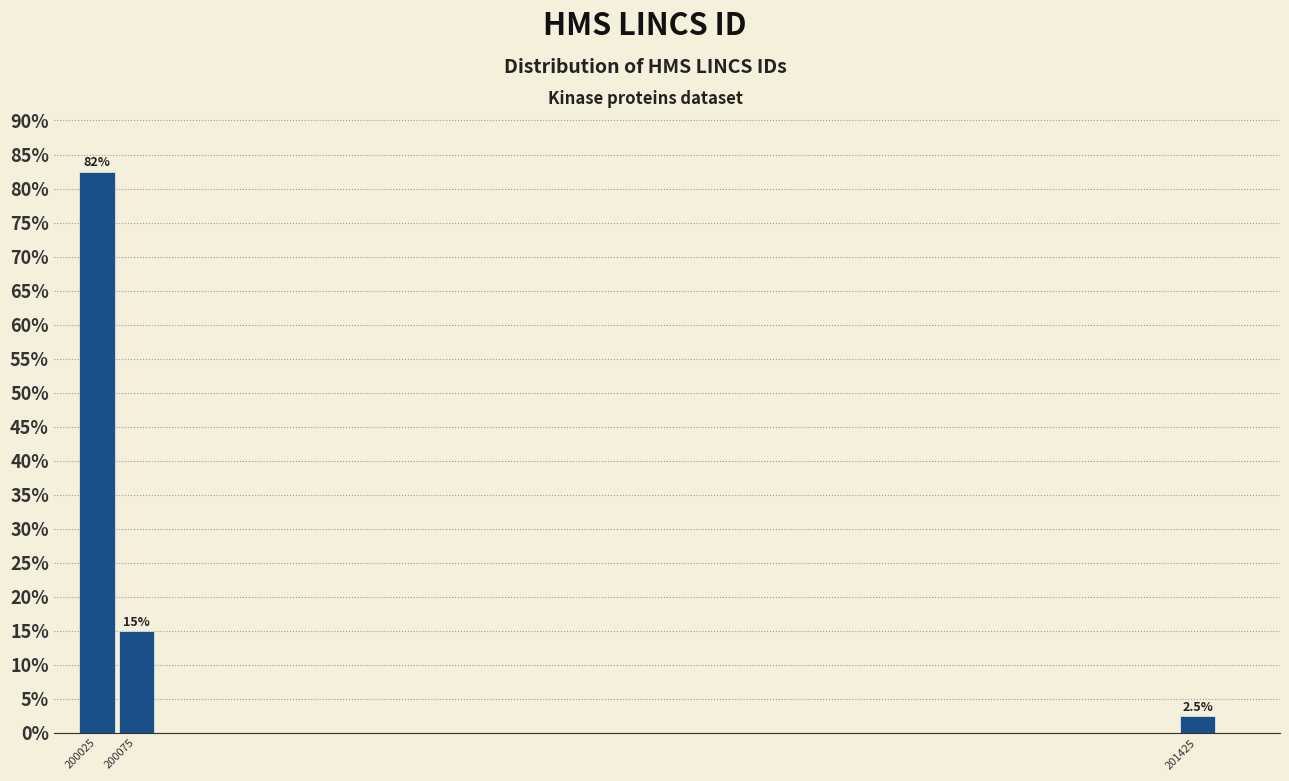

Reading left to right, extract all data points from this chart.

200025=82.5	200075=15.0	201425=2.5